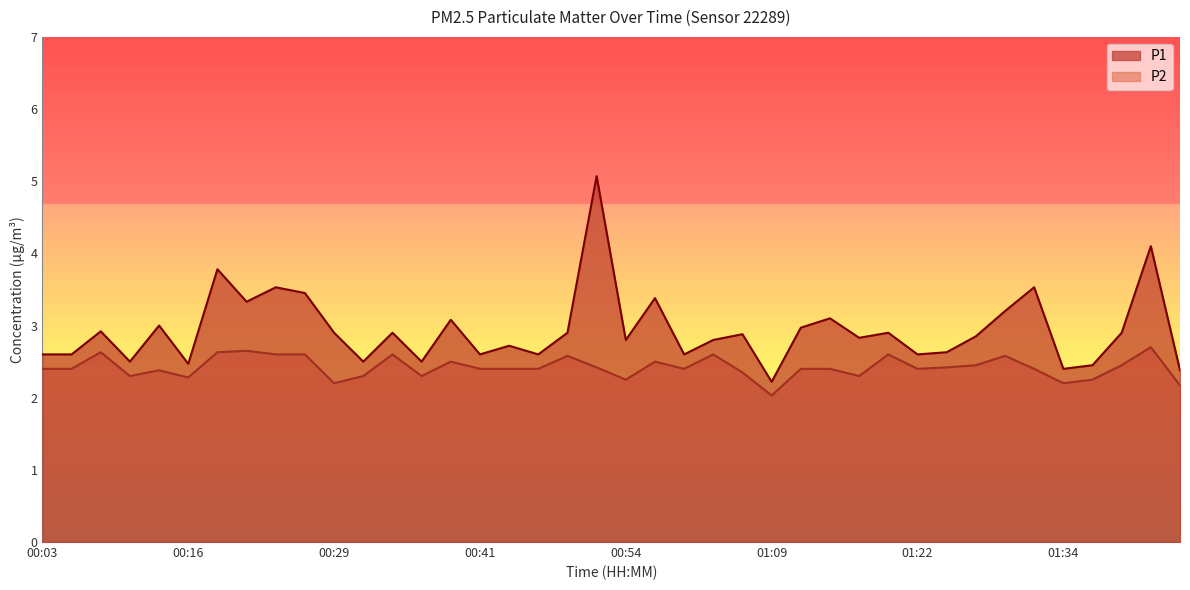

What is the label of the 40th point from the right?

00:03